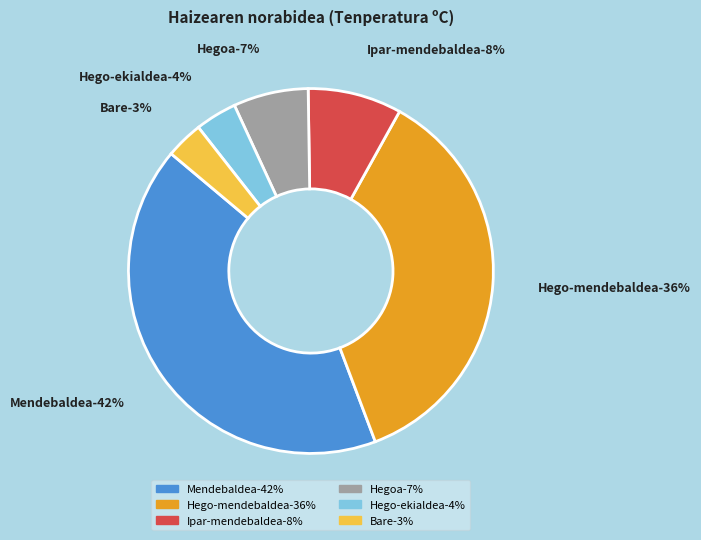

Is it true that Bare is 13% of the pie?

False